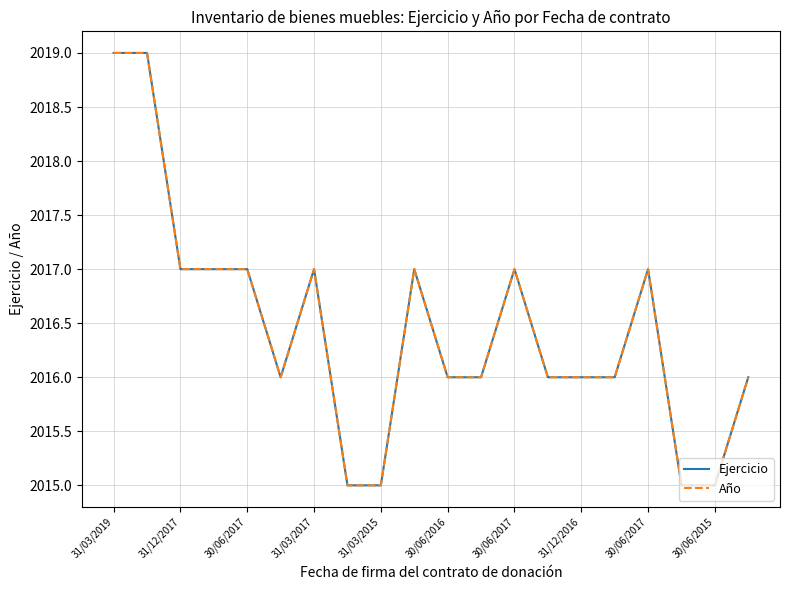

What is the value of the Ejercicio point at the 4th from the left?

2017